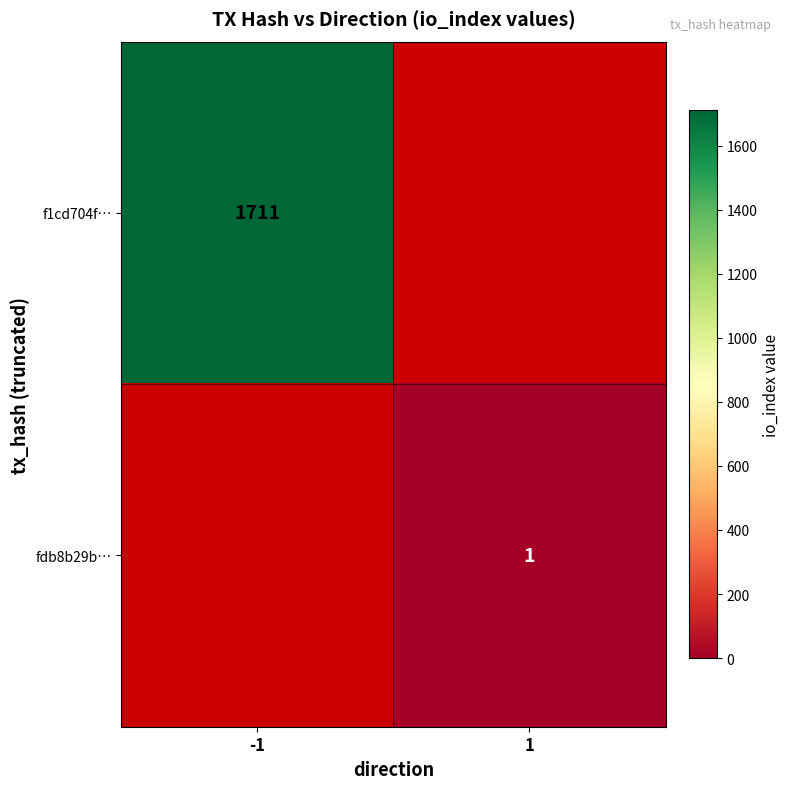

Is the value of f1cd704f… at -1 greater than the value of fdb8b29b… at 1?

Yes